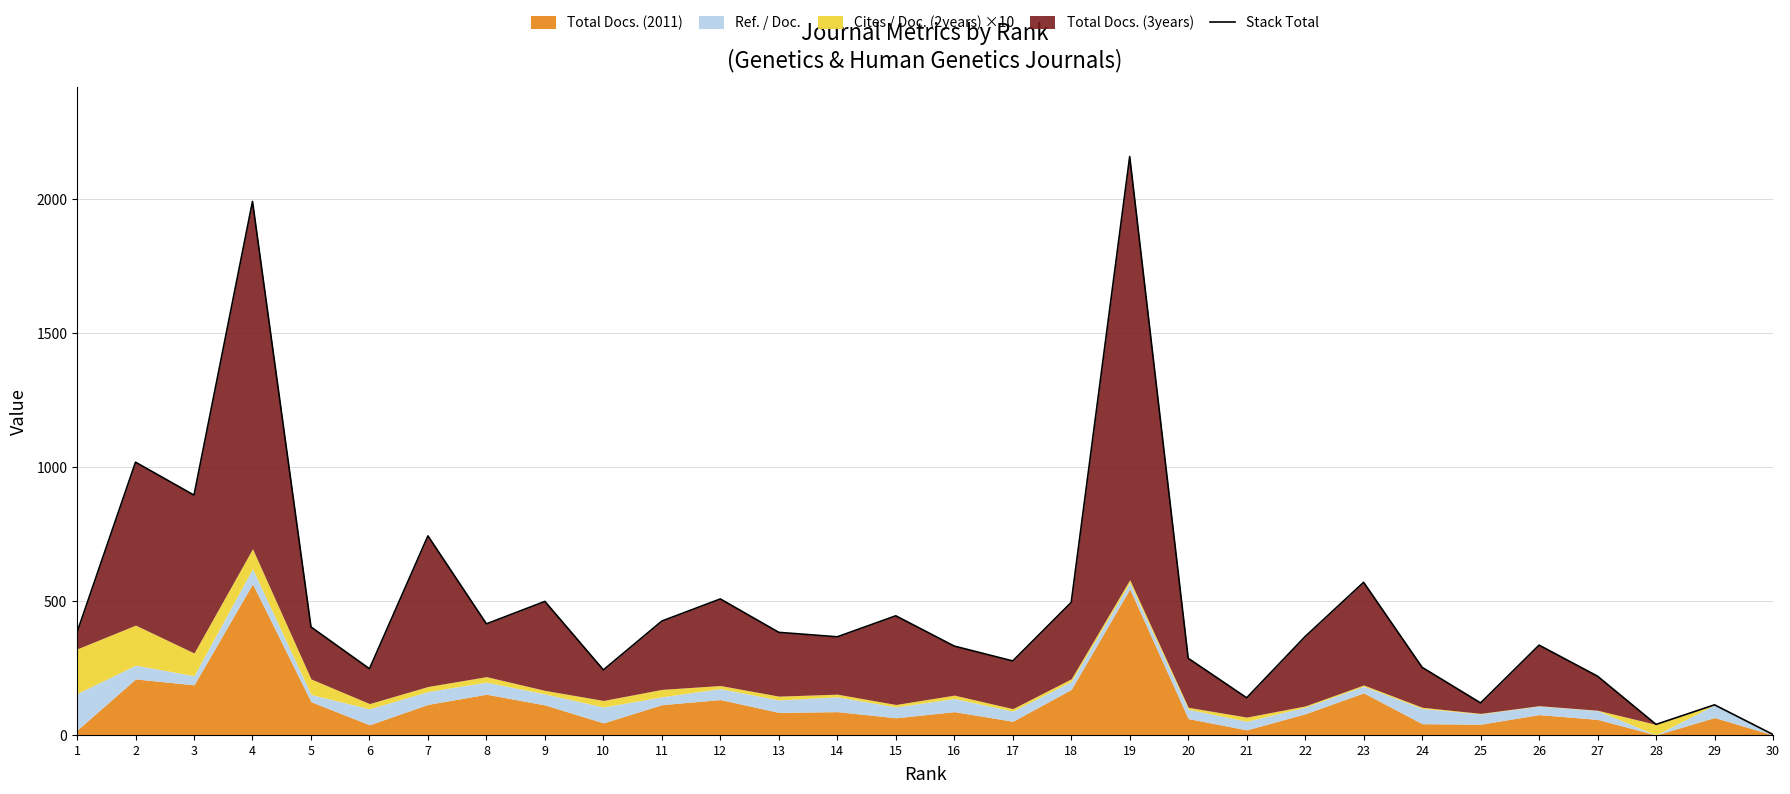

What is the greatest value displayed?

2158.5